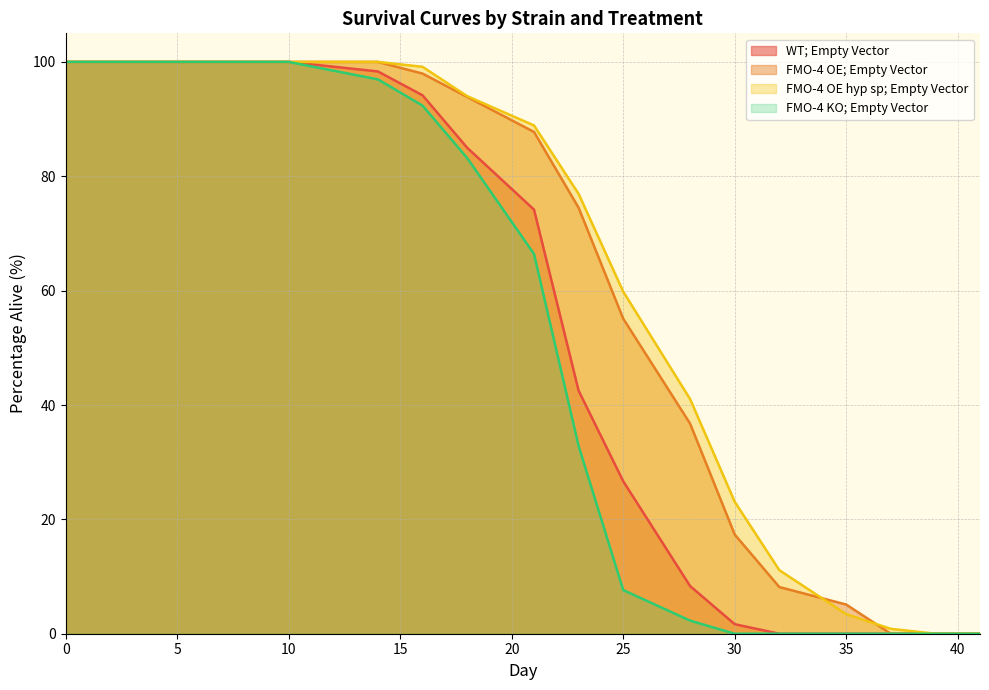

Which category has the lowest value across all series?

32